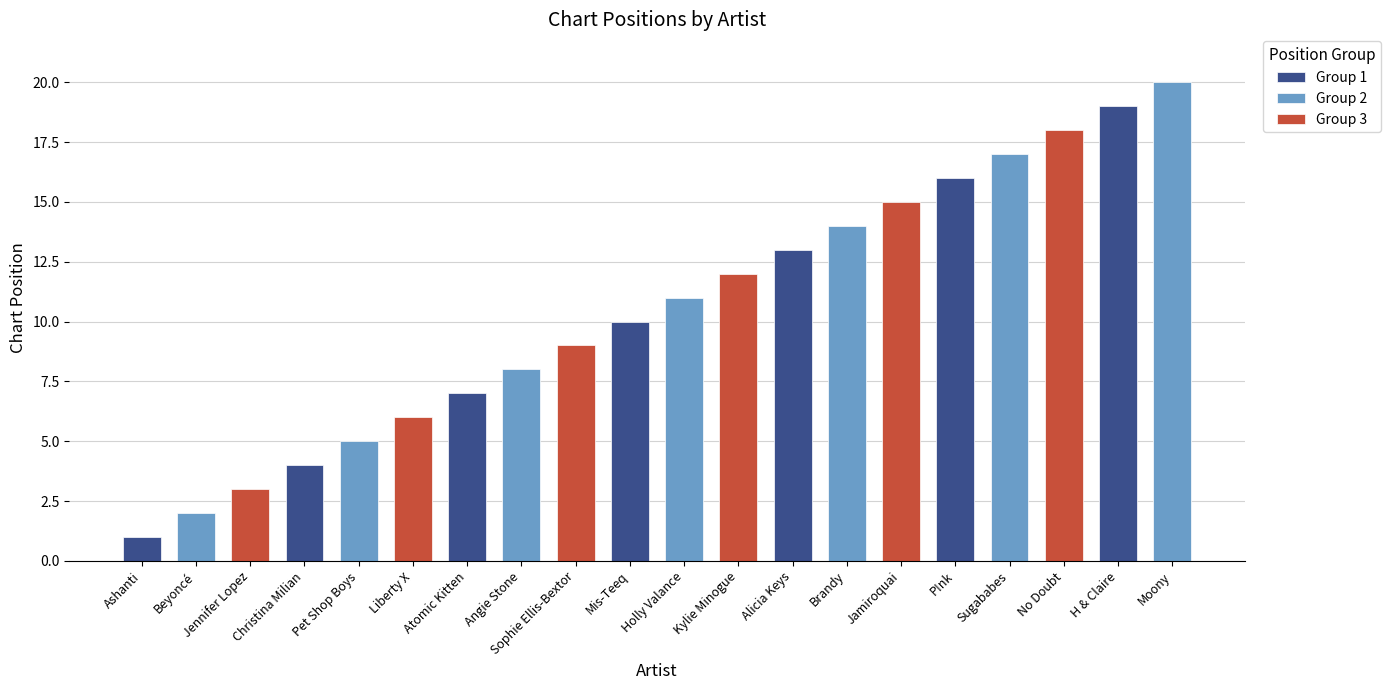

What position from the left is Liberty X?

6